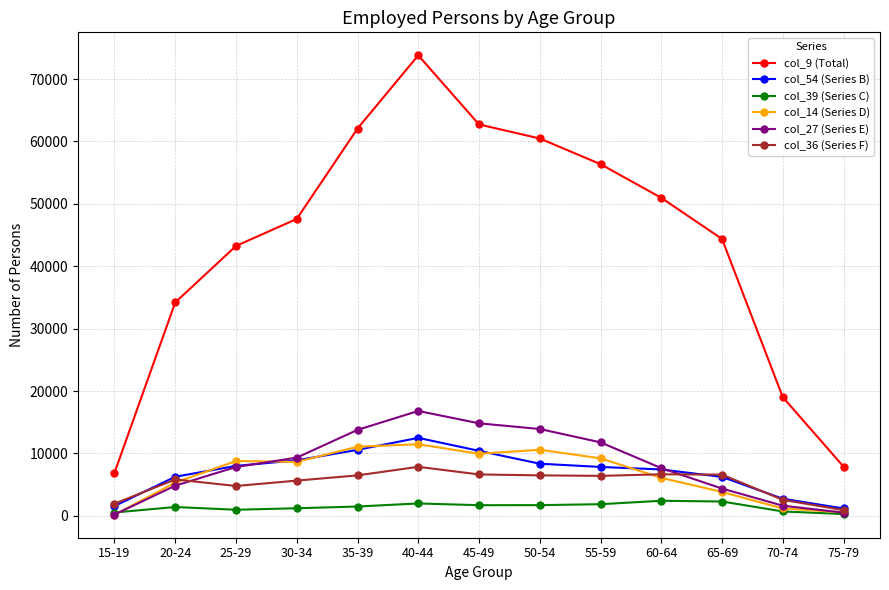

What is the maximum value shown in the chart?

73800